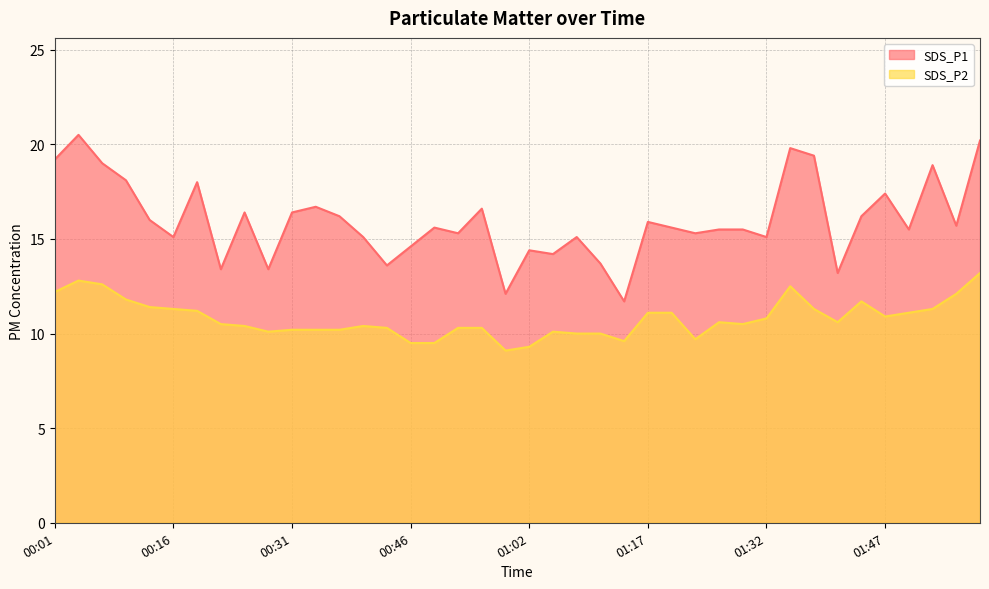

Rank the series by their average value, from highest to lowest.

SDS_P1, SDS_P2